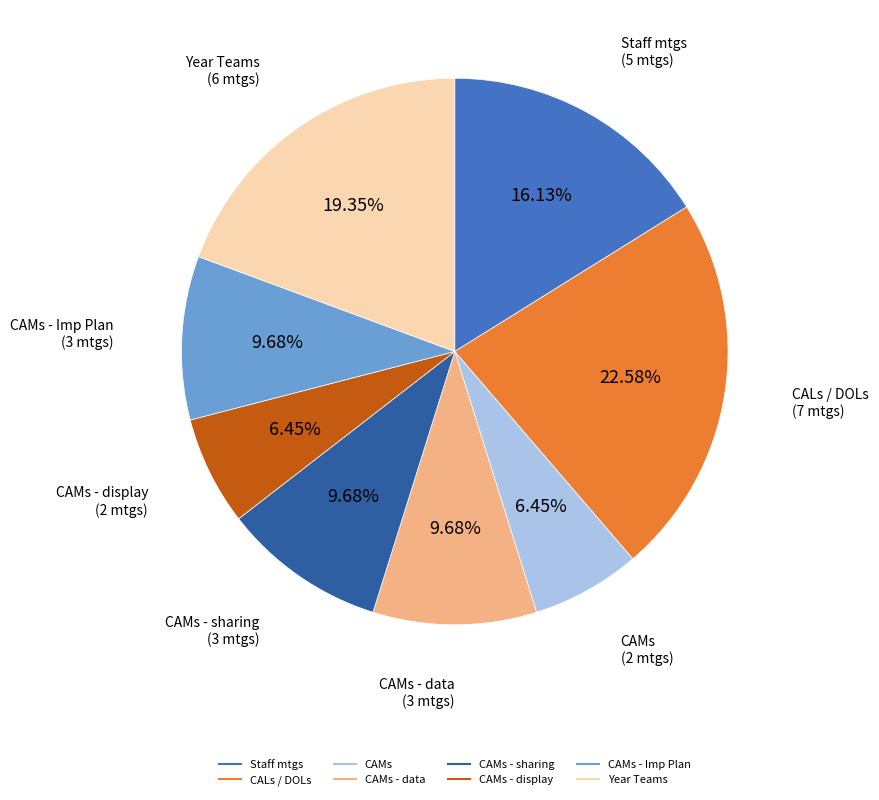

Is there any slice that represents more than half of the pie?

No